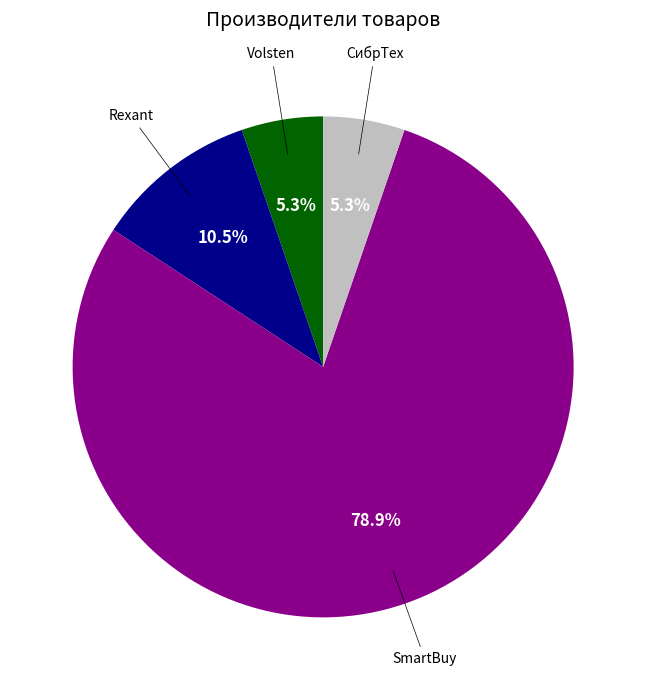

Is there any slice that represents more than half of the pie?

Yes